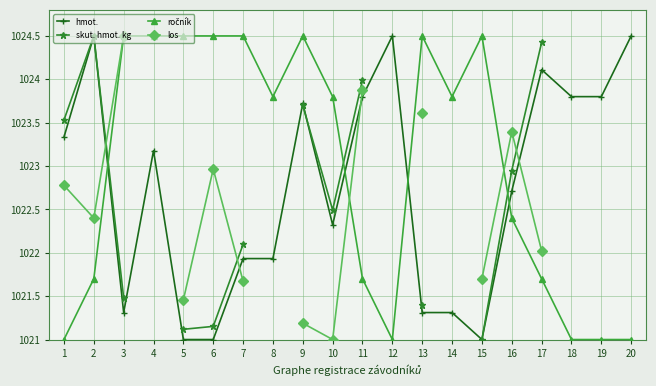

What are all the series names shown in the legend?

hmot., skut. hmot. kg, ročník, los